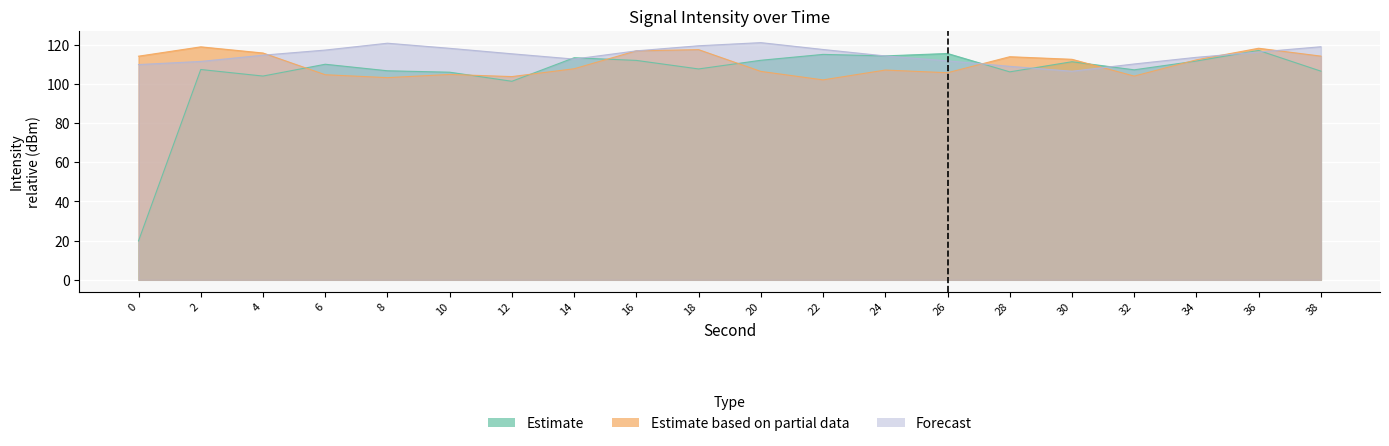

Which series ends up on top after the final intersection of Forecast and Estimate?

Forecast